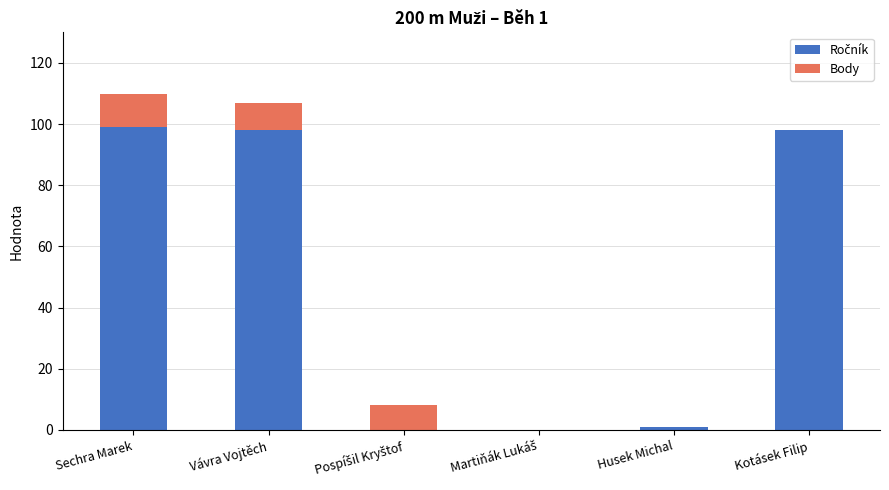

What is the total value across all series at Sechra Marek?

110